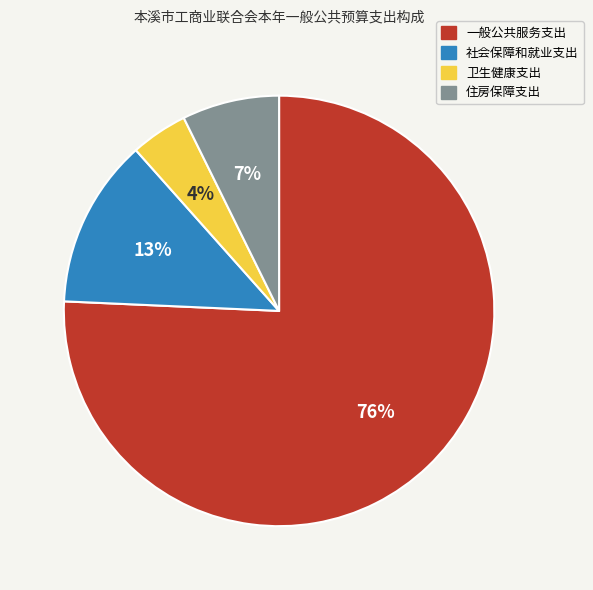

To the nearest percent, what is the average slice percentage?

25%